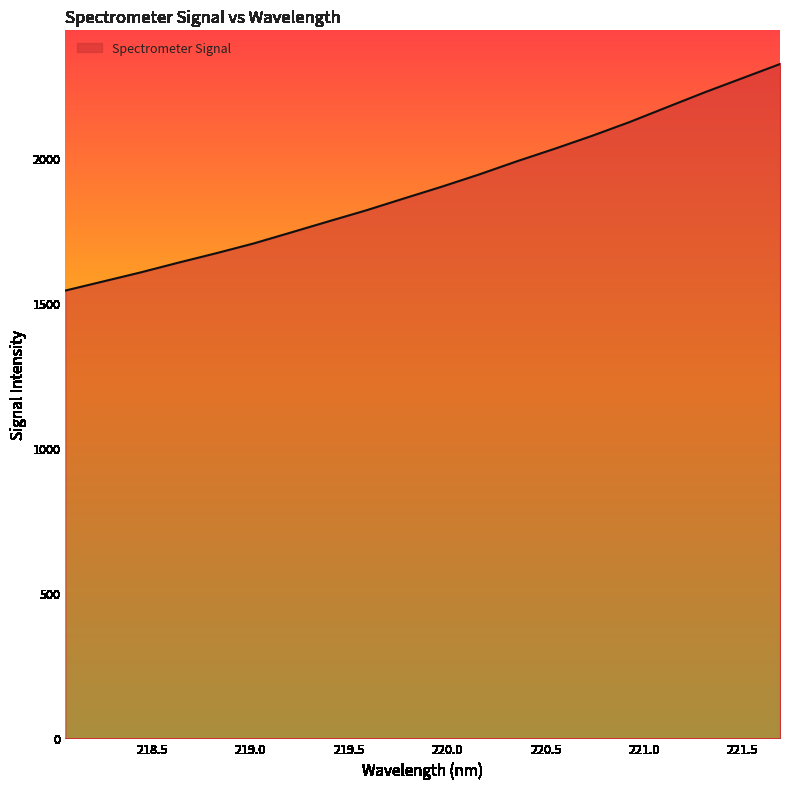

What is the greatest value displayed?

2325.0